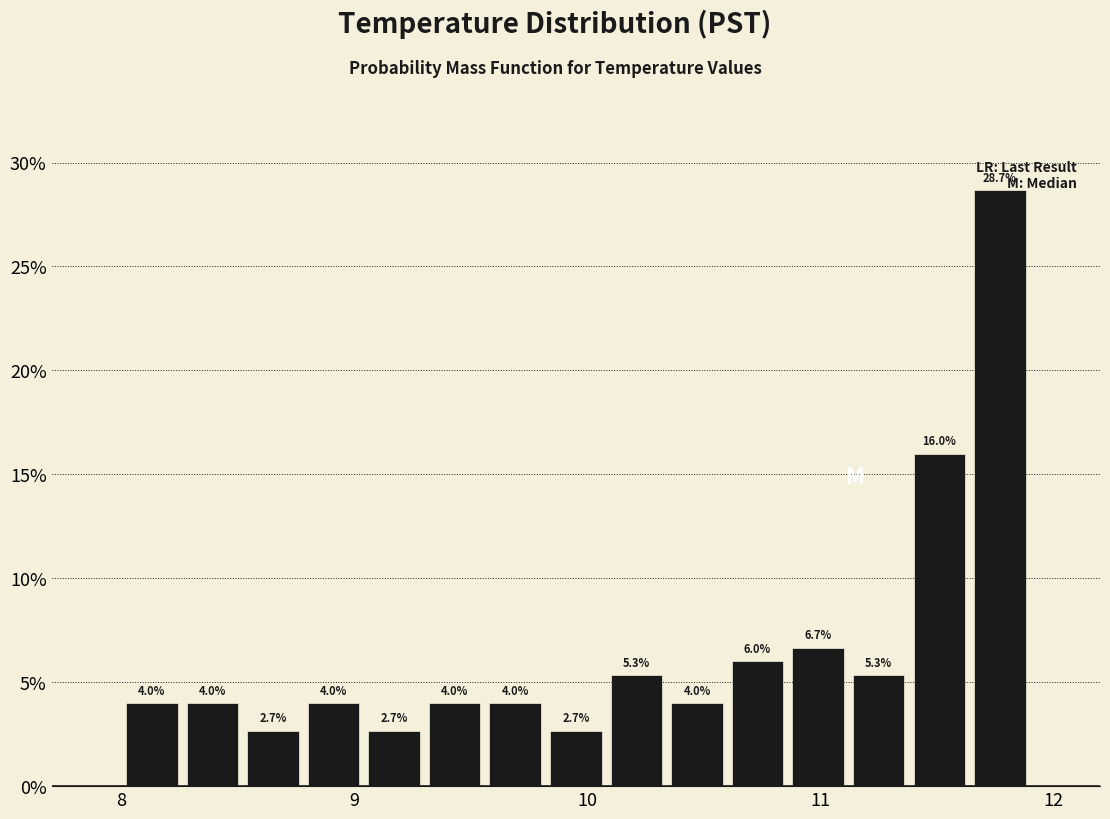

Around what value on the x-axis is the tallest bar? Give the approximate position of its centre, as read against the axis.

11.8